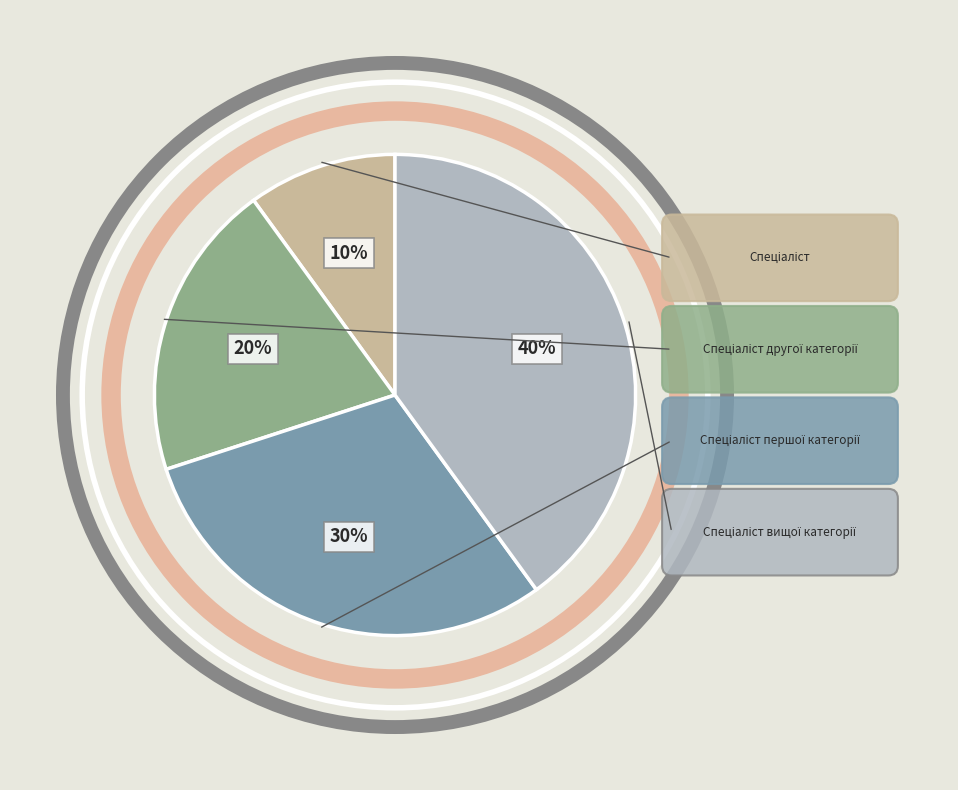

Is there a majority slice in this chart?

No